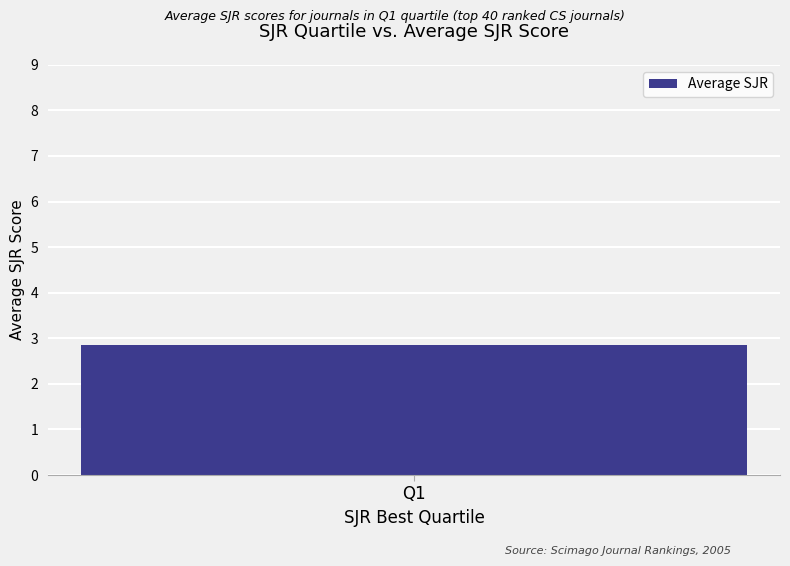

Are the bars grouped side by side (vs. stacked)?

No